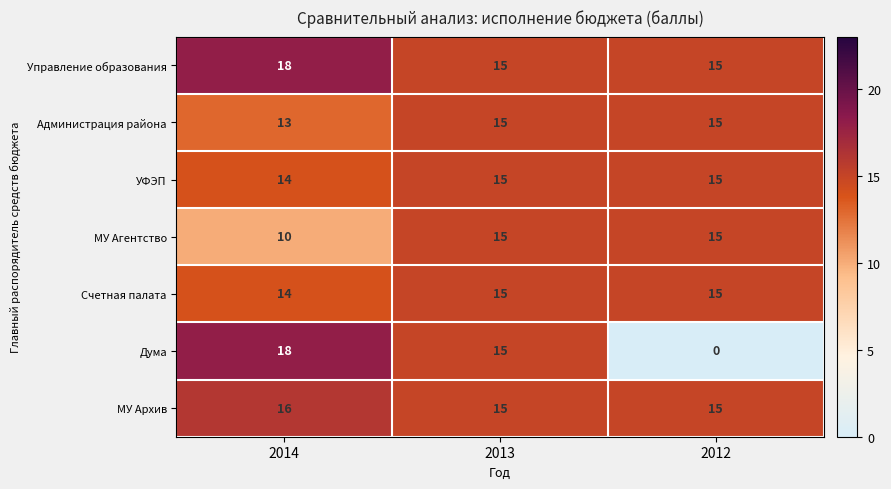

What is the difference between the highest and lowest values at 2012?

15